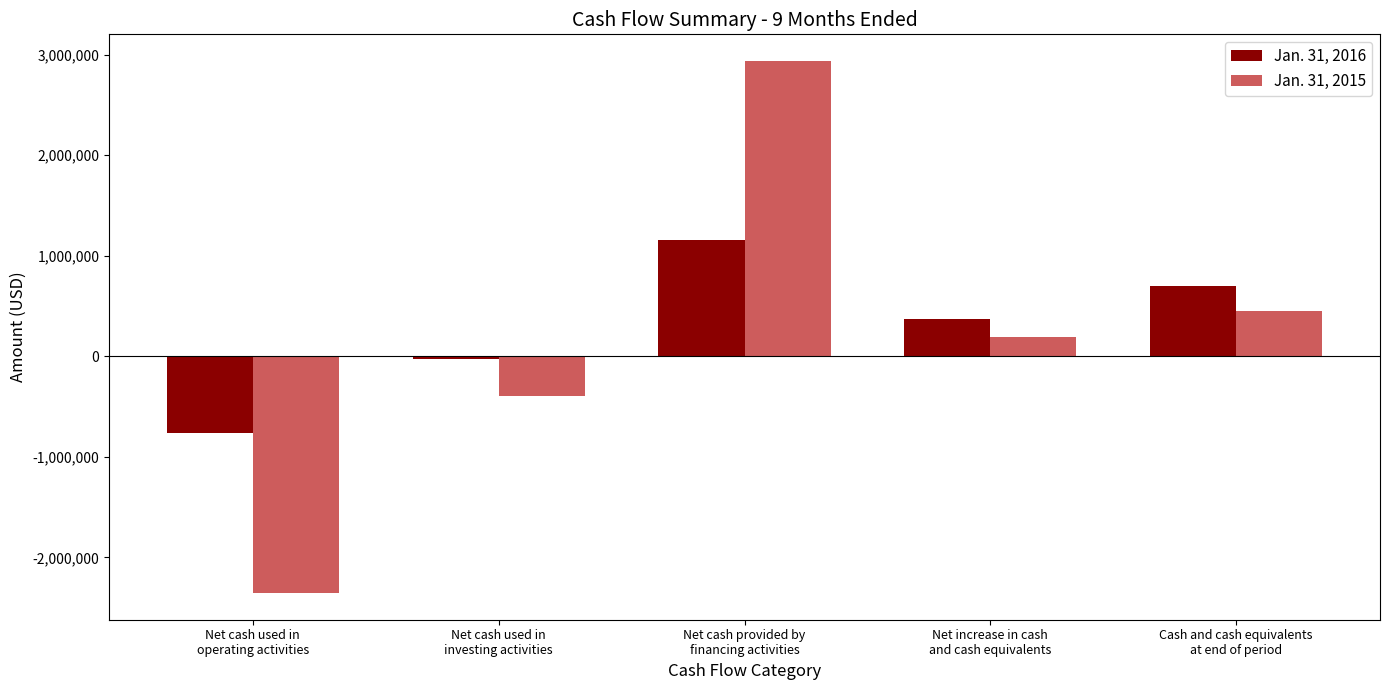

What are all the series names shown in the legend?

Jan. 31, 2016, Jan. 31, 2015